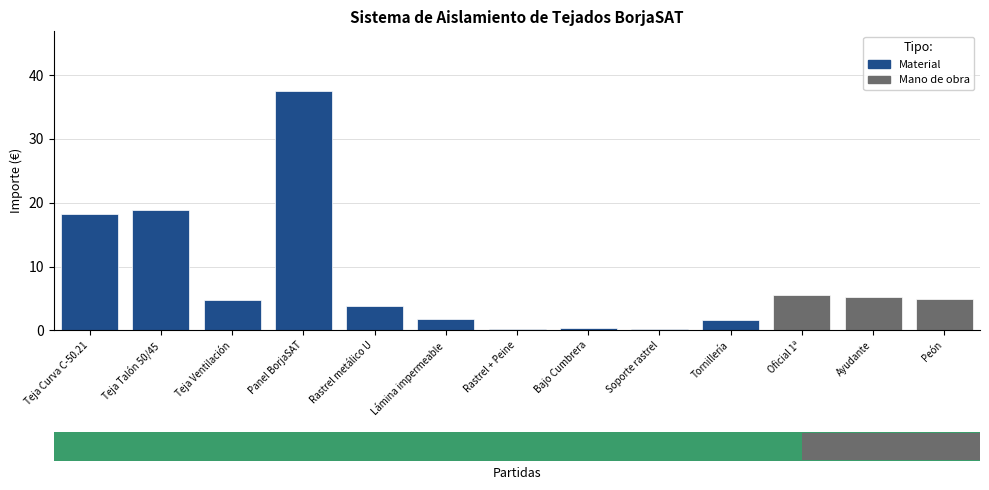

At which category does the chart reach its peak across all series?

Panel BorjaSAT